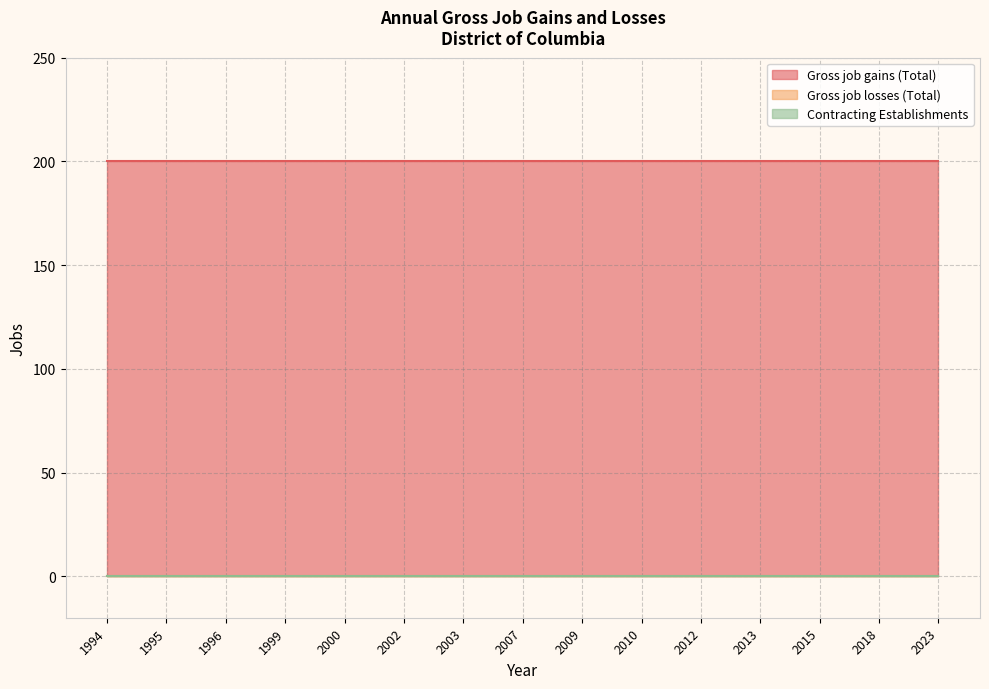

Is the value of Gross job gains (Total) at 2023 greater than the value of Contracting Establishments at 1996?

Yes